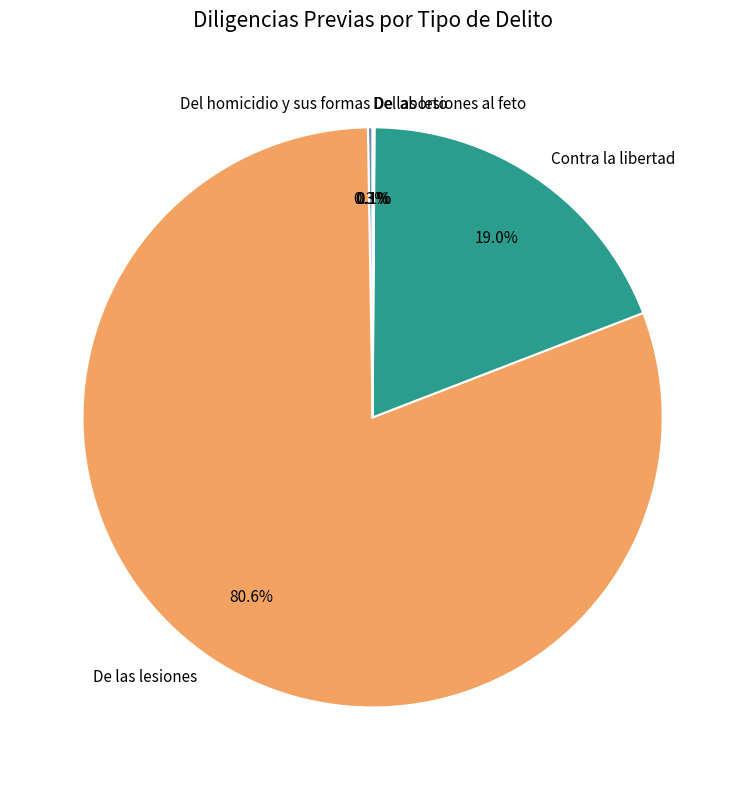

Is there any slice that represents more than half of the pie?

Yes